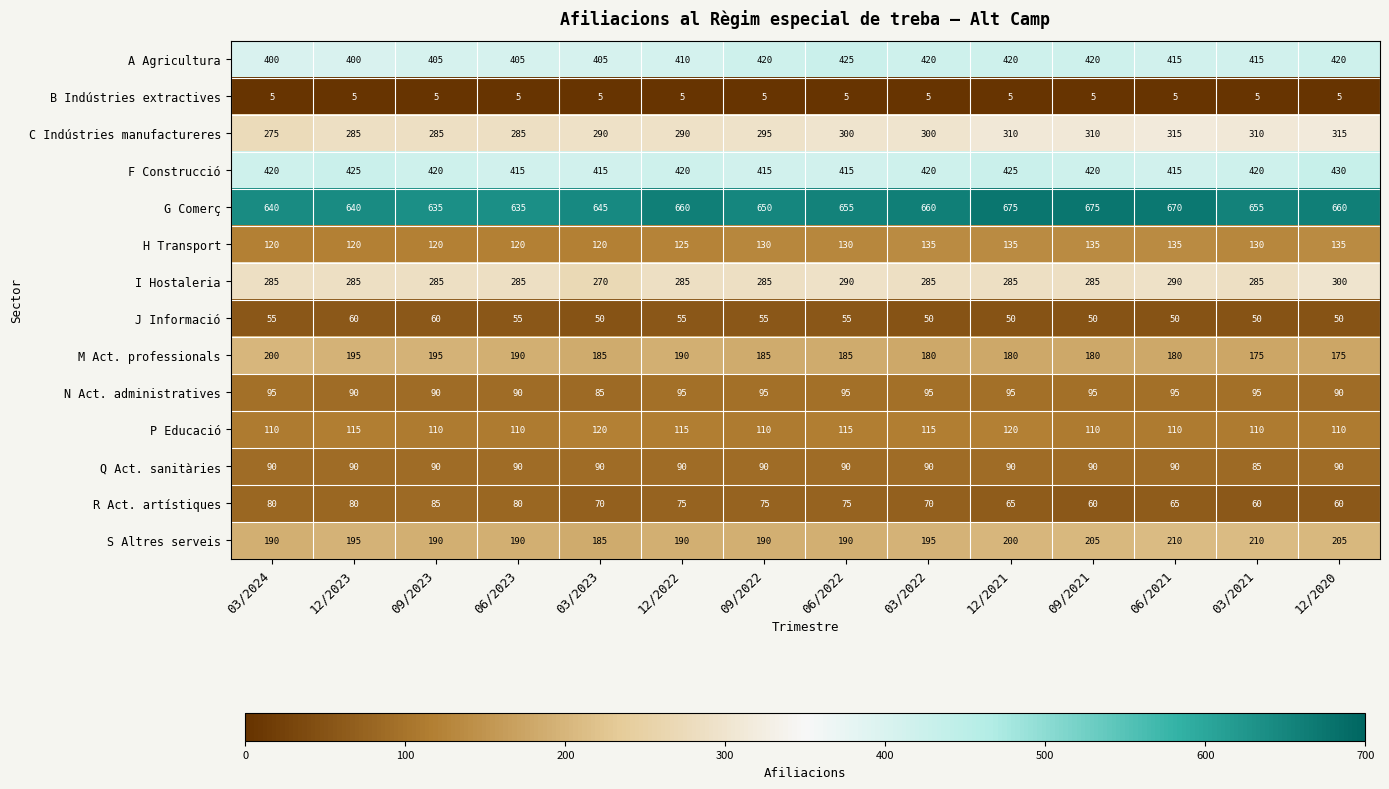

What is the total value across all series at 12/2021?

3055